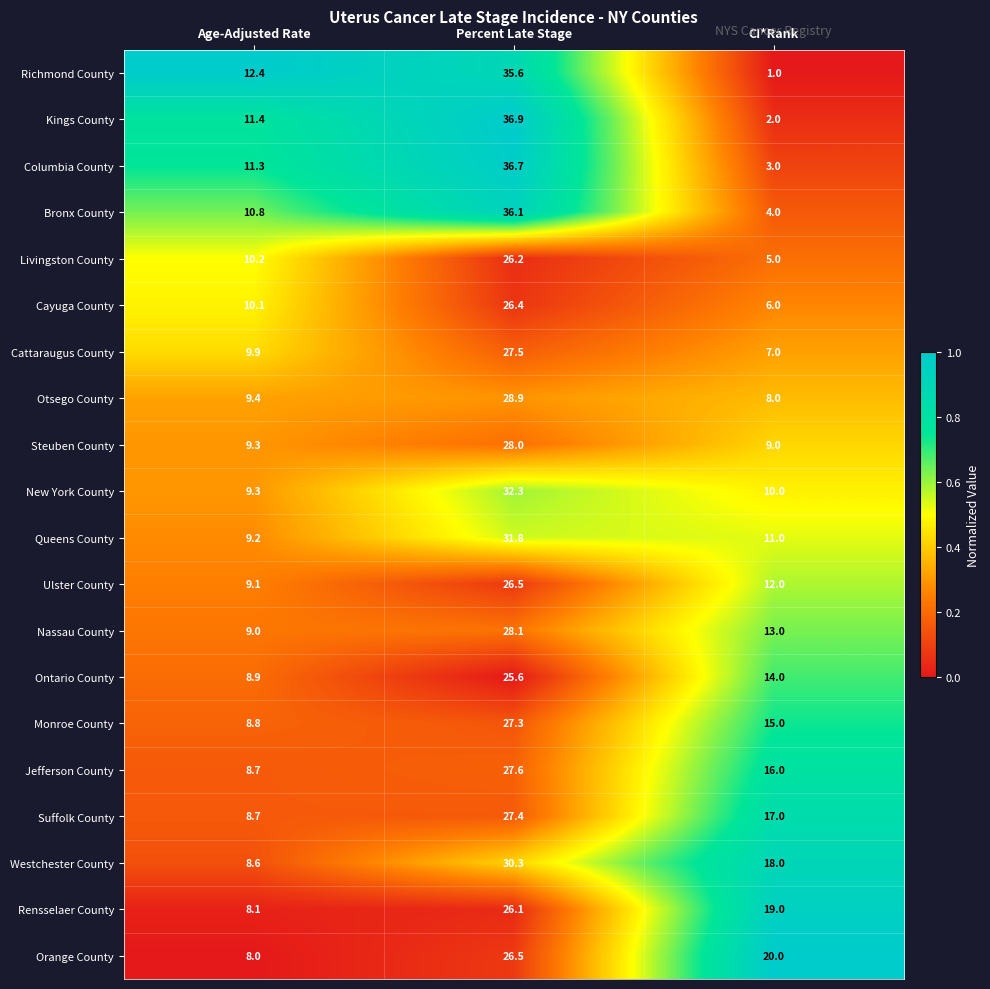

At which label is Jefferson County closest to 18?

CI*Rank